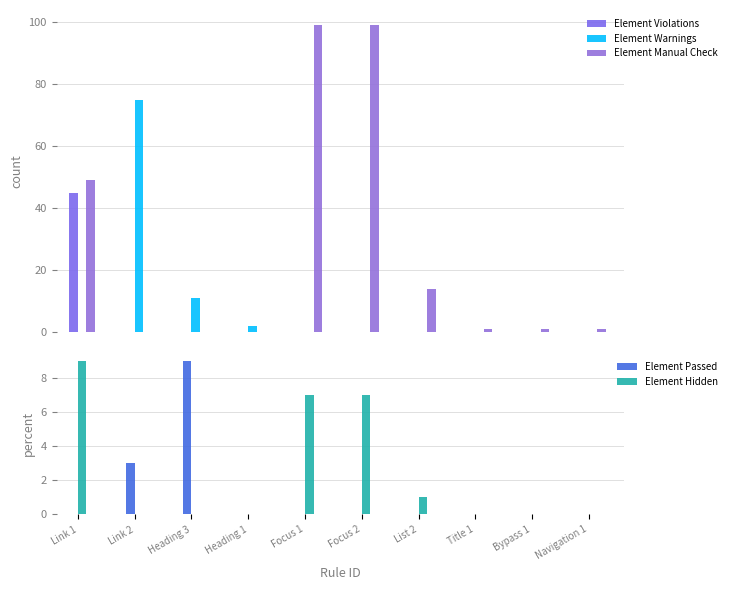

Which has a higher value, Focus 1 or Navigation 1?

Focus 1